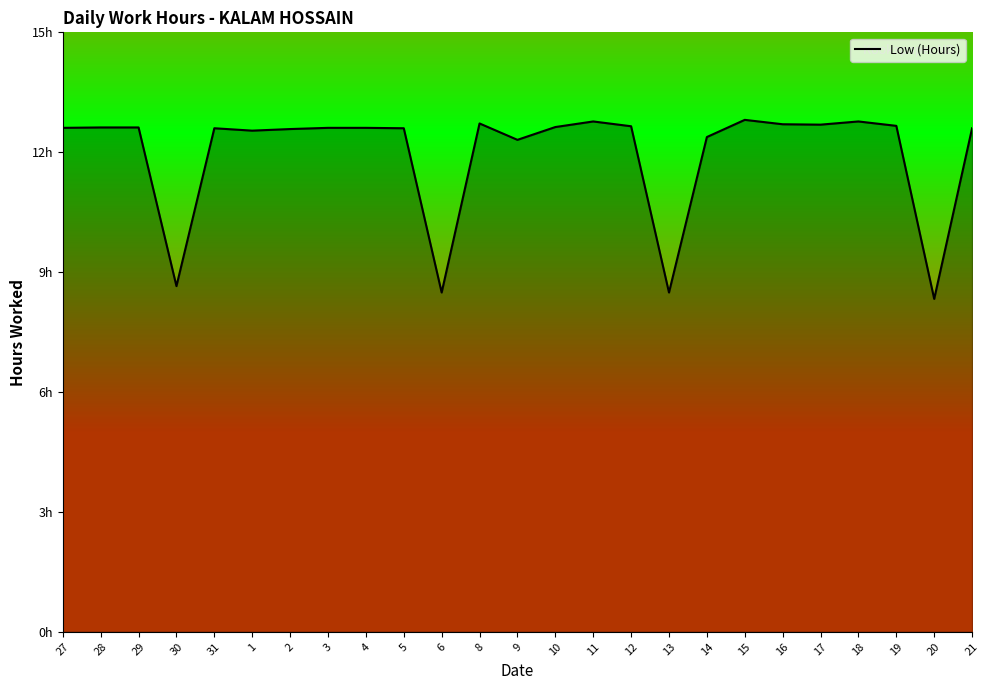

Does the chart have visible grid lines?

No